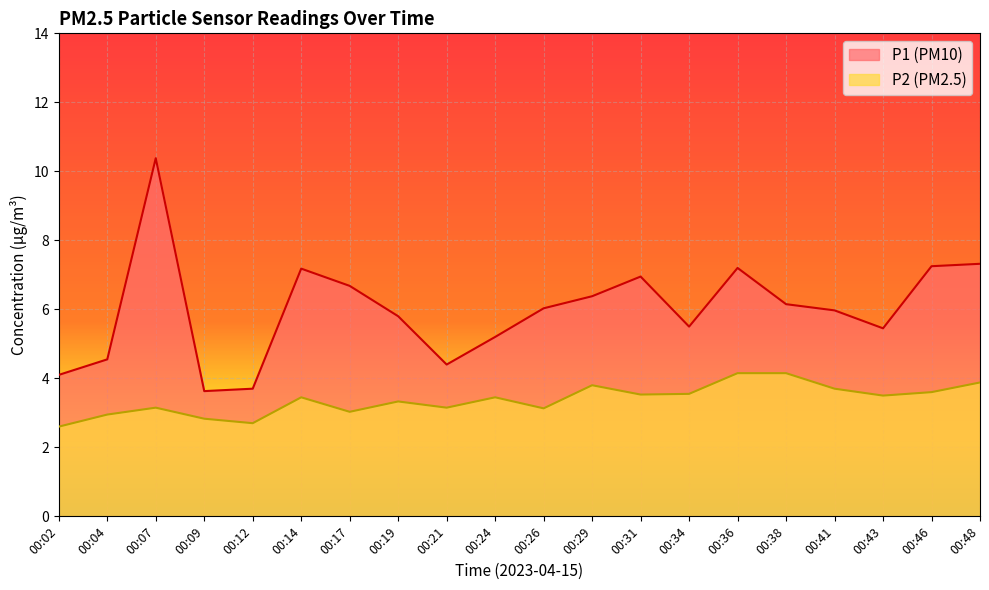

What is the difference between the maximum and second lowest values in the P2 series?

1.5